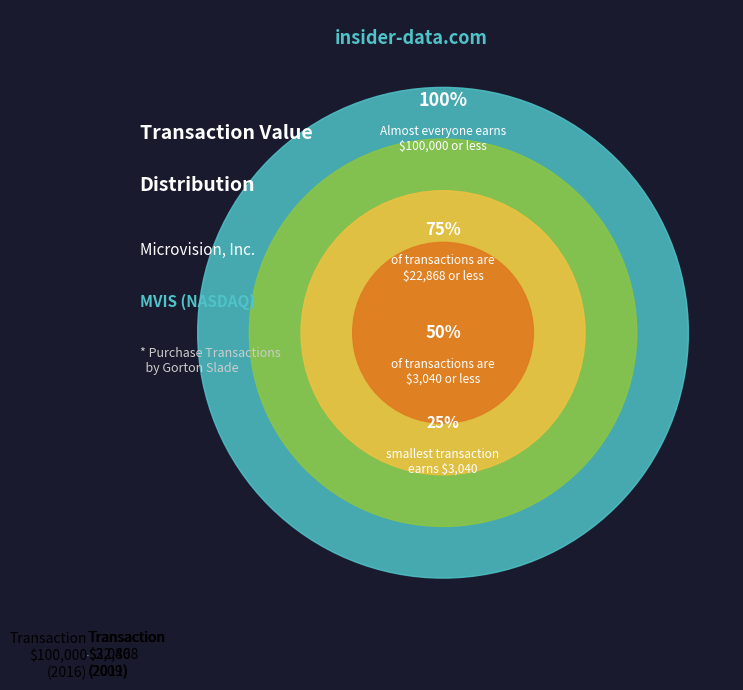

Does any single category account for the majority?

Yes